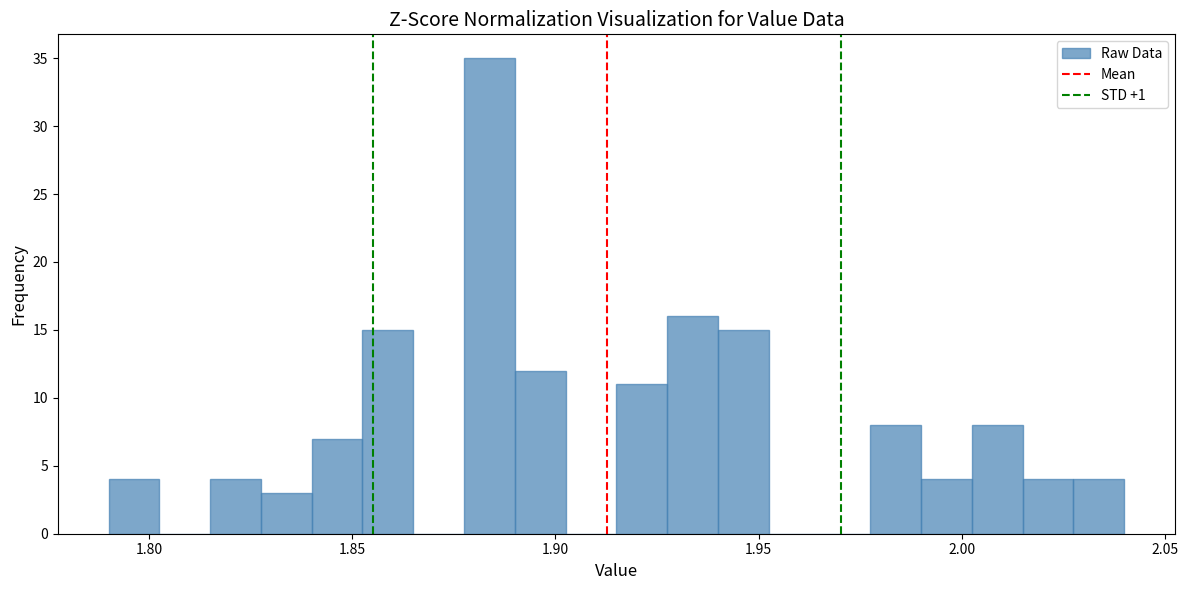

Read against the x-axis, roughly where is the centre of the tallest bar?

1.885